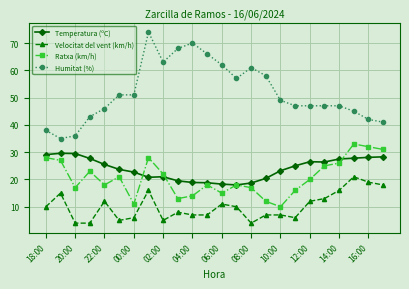

What is the value of the Temperatura (ºC) point at the 18th from the left?

25.0